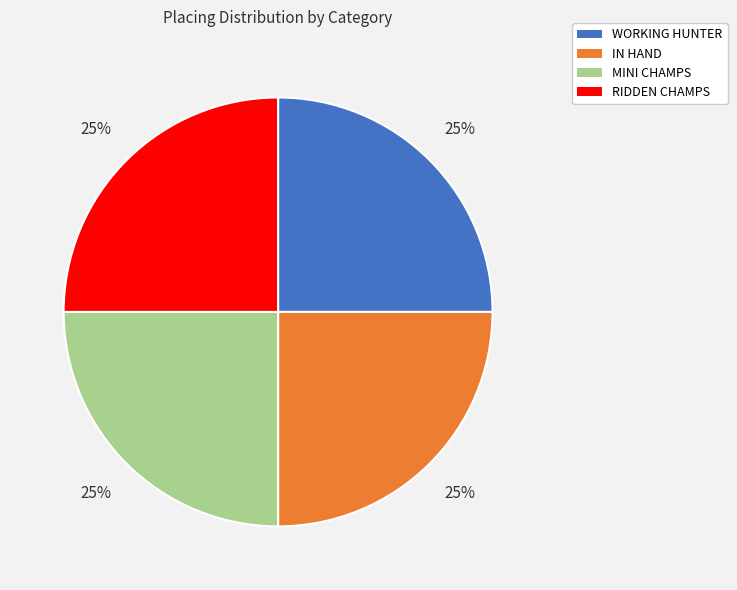

Count the number of slices in the pie.

4